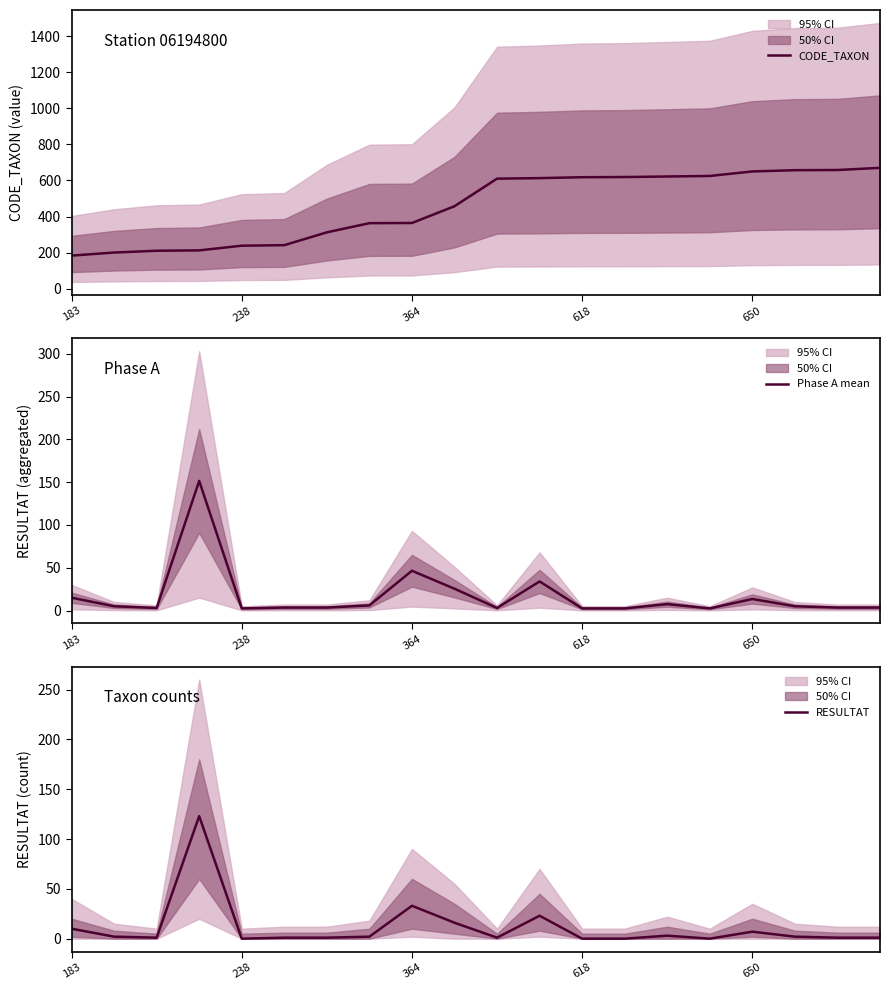

Is it true that RESULTAT equals -51.5 at 13?

False